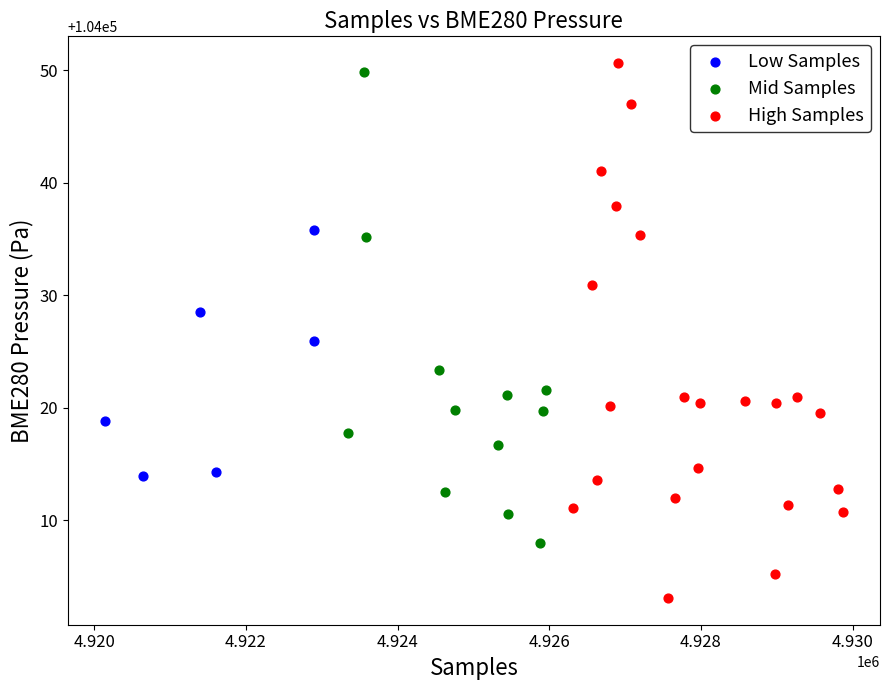

Which series has the widest spread of Y values?

High Samples